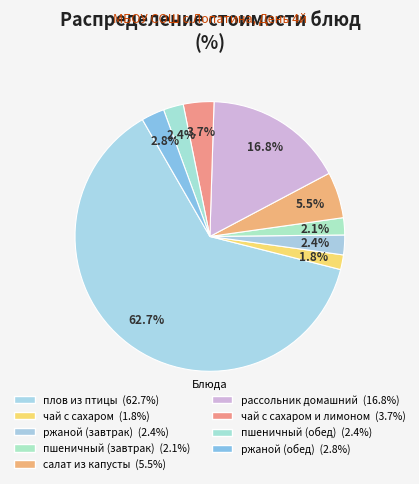

Count the number of slices in the pie.

9